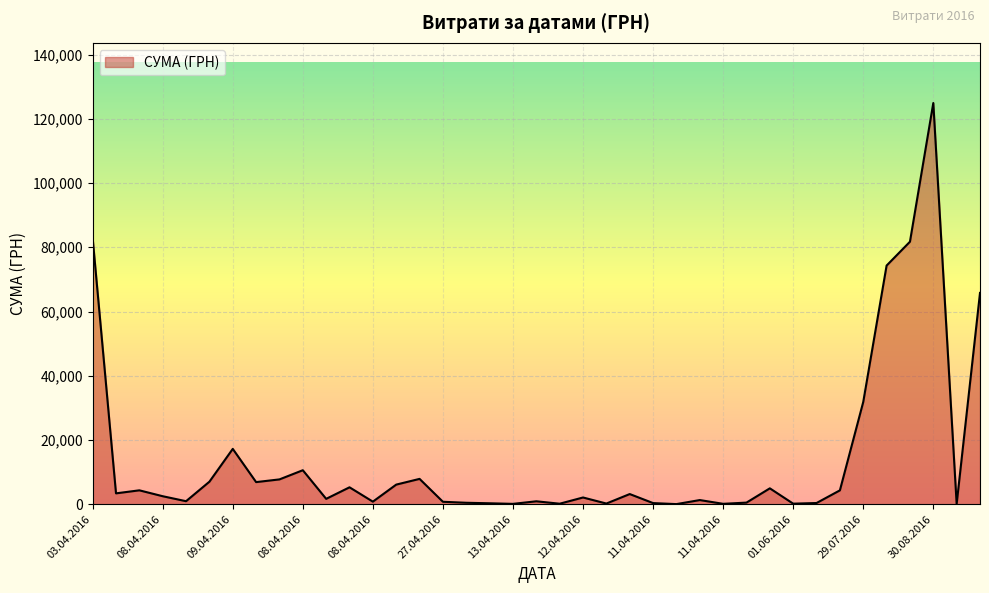

How many lines are shown in the chart?

1